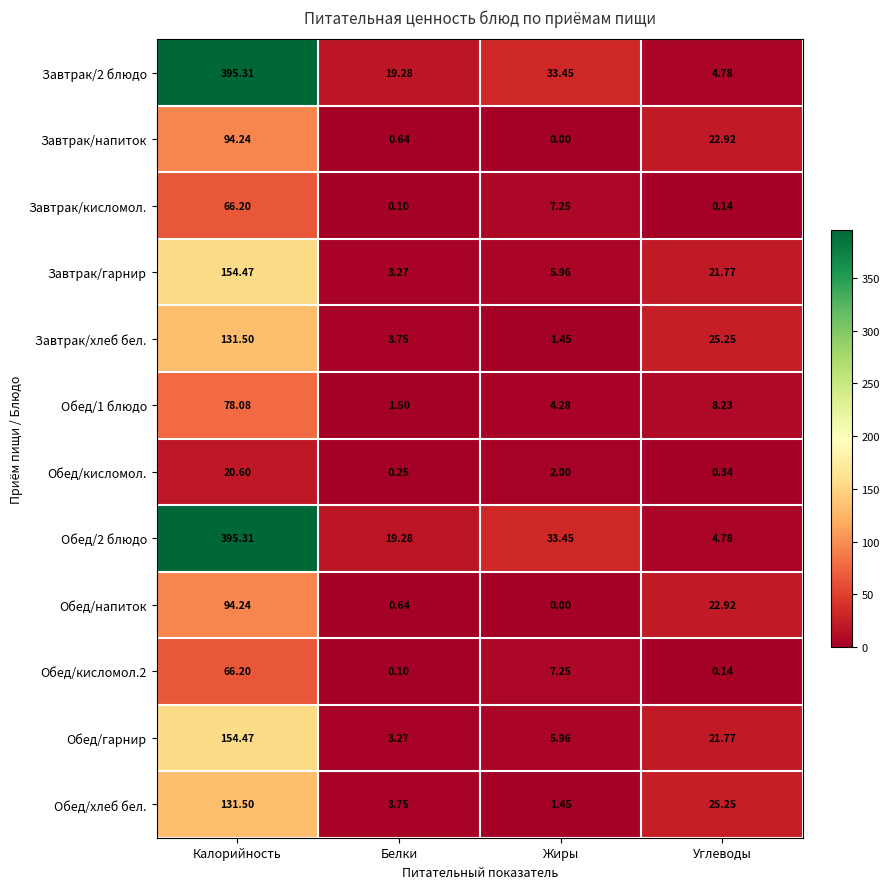

What is the spread (max minus min) of values at Белки?

19.2